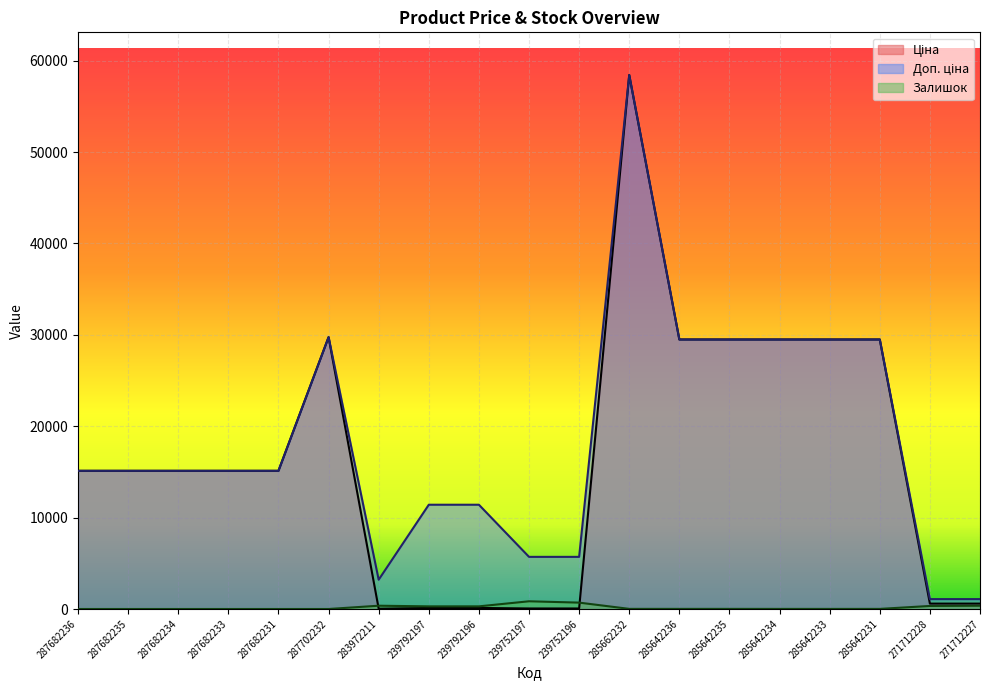

True or false: Залишок has a value of 490.9 at 287702232.

False